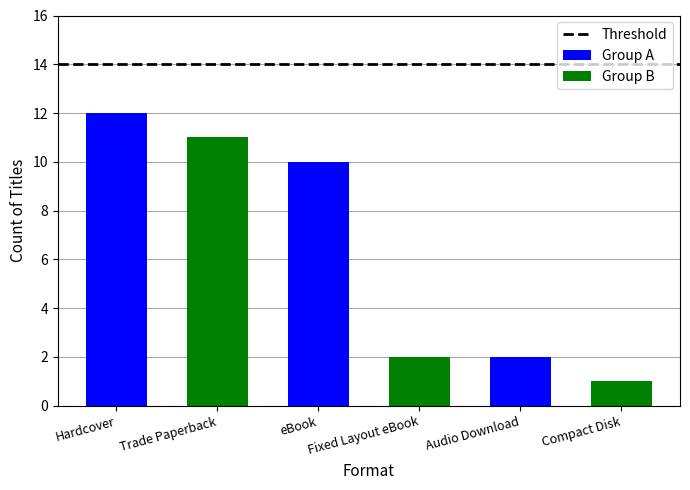

What is the label of the 2nd bar from the right?

Audio Download